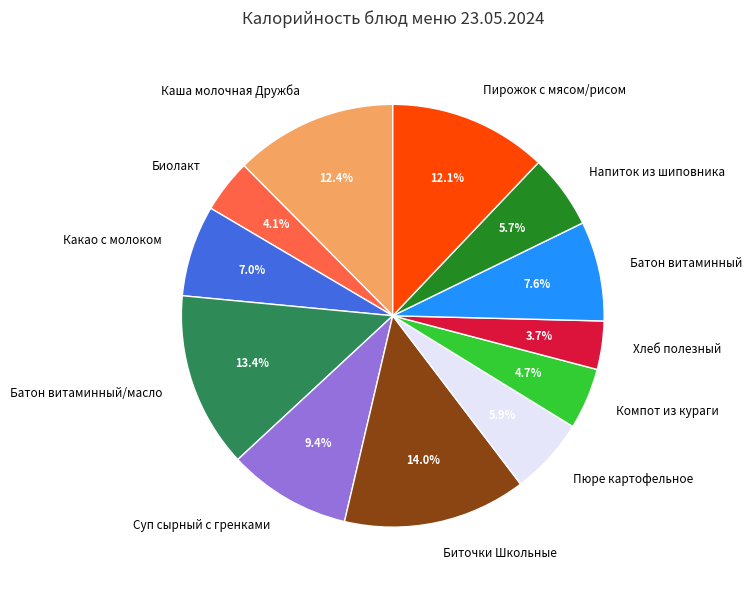

Which slice is the largest?

Биточки Школьные